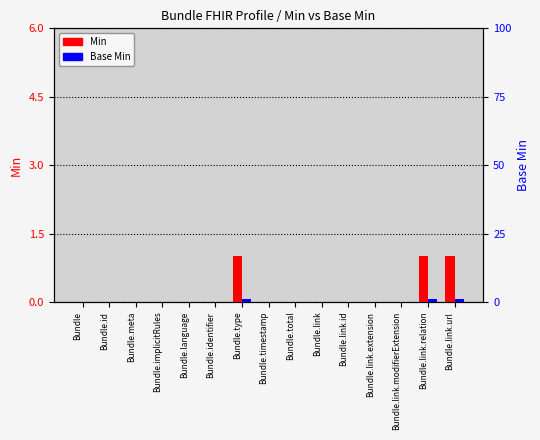

What is the sum of all Base Min values?

3